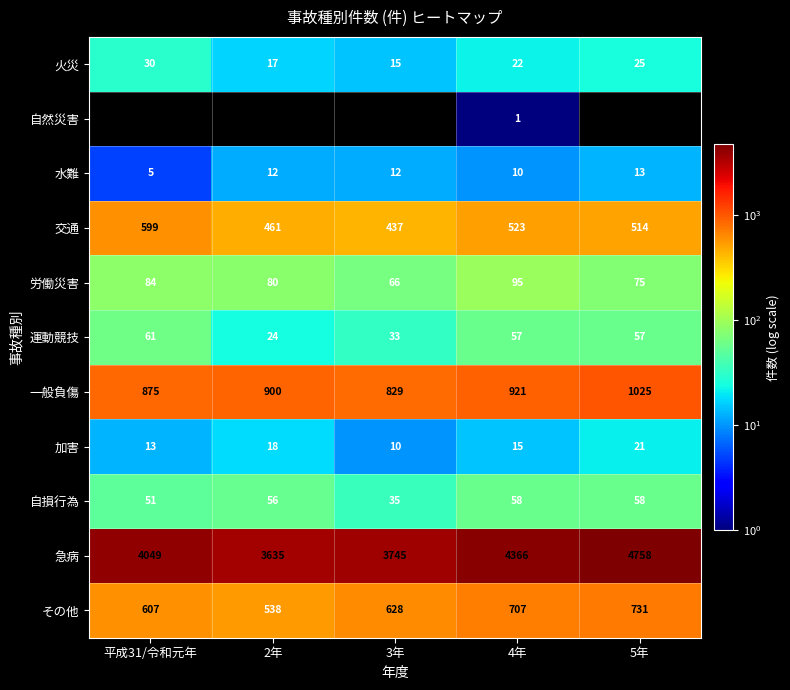

Where does the 労働災害 series first go above 80?

平成31/令和元年